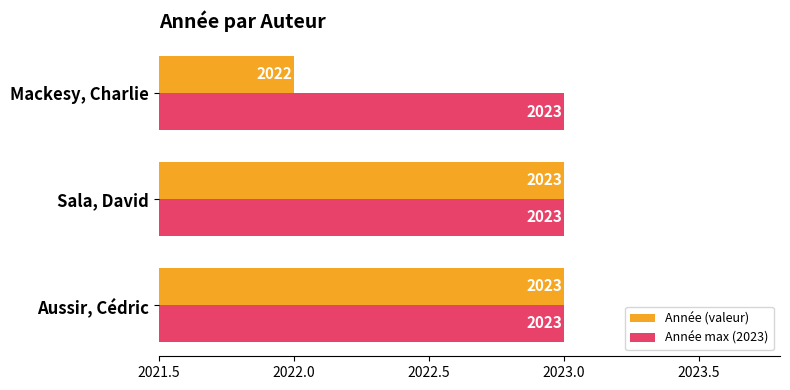

What is the average value of the Année (valeur) series?

2023